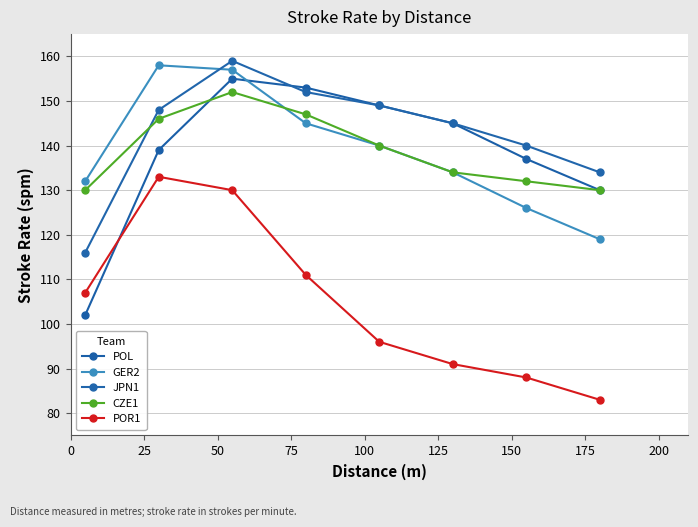

How many lines are shown in the chart?

5